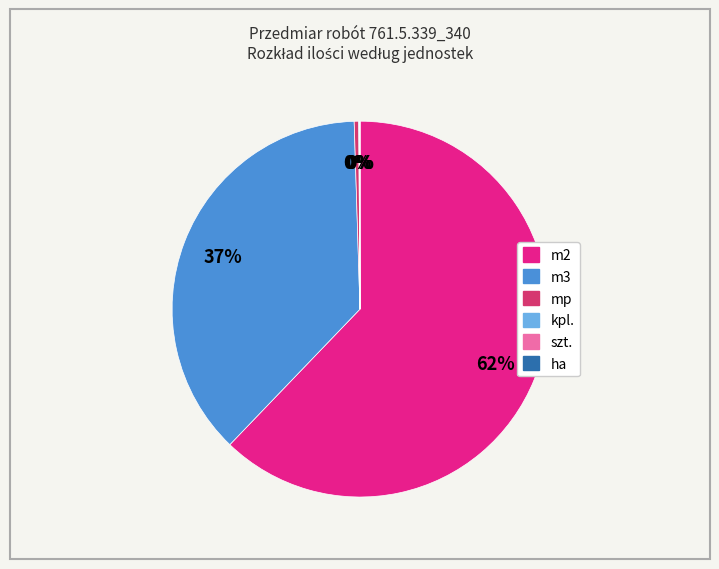

Does any single category account for the majority?

Yes